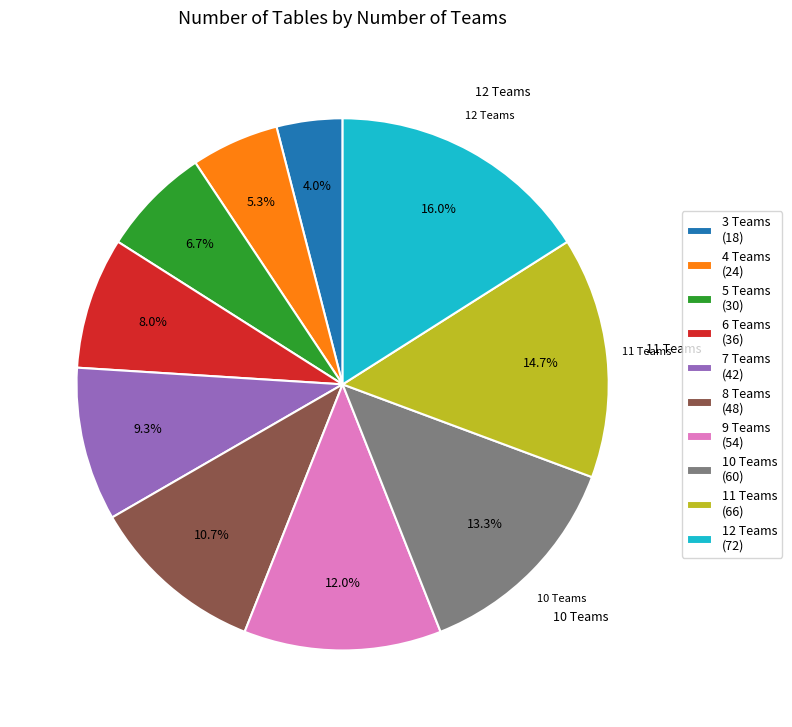

What is the largest slice in the pie chart?

12